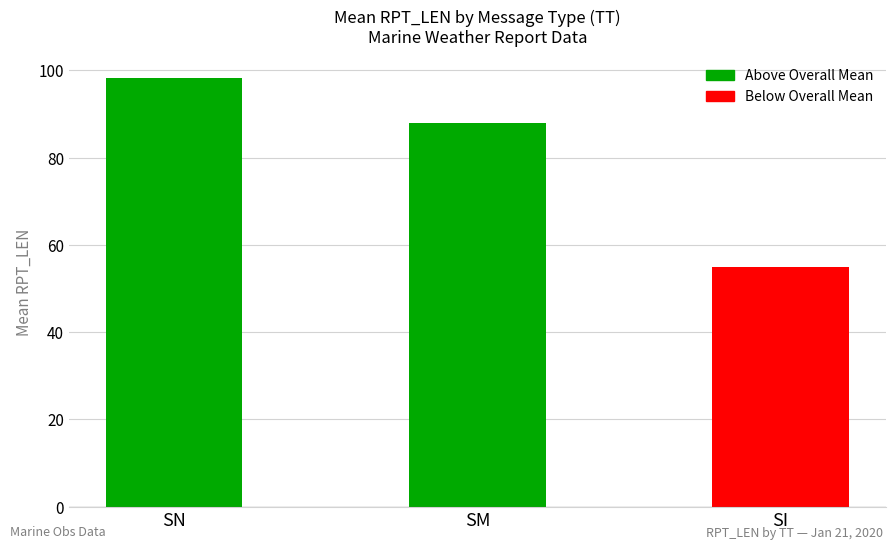

Count the number of categories in the chart.

3